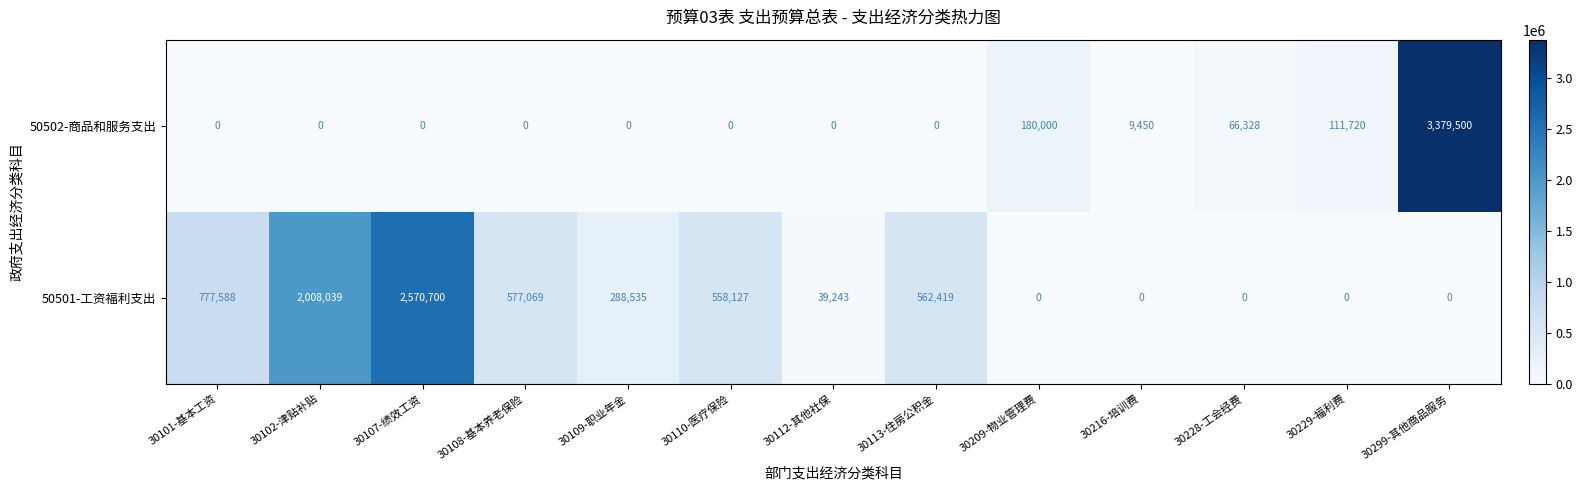

Count the number of data series in this chart.

2